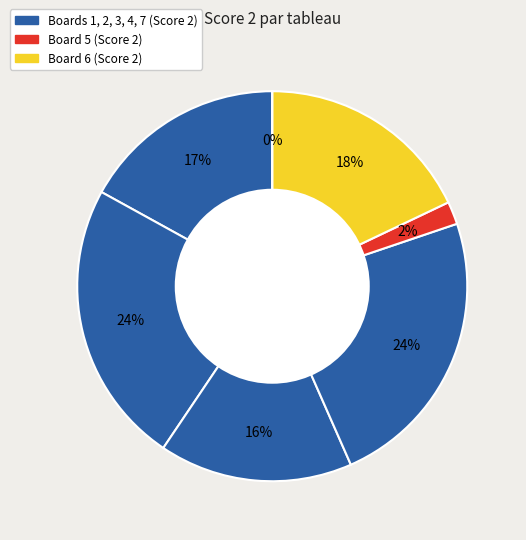

What percentage is the Board 2 slice, to the nearest percent?

24%